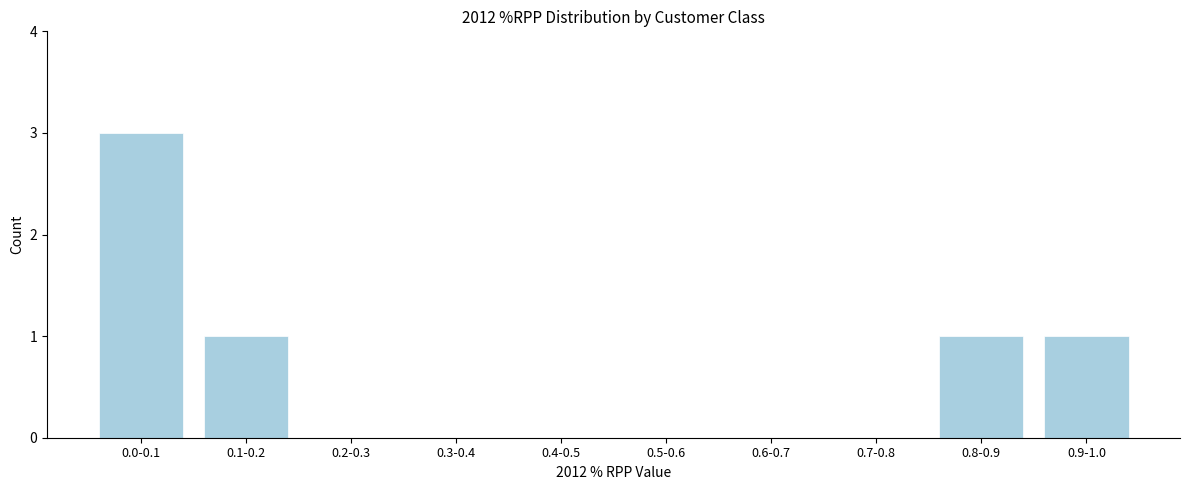

Reading left to right, what are all the values shown in this chart?

0.0-0.1=3	0.1-0.2=1	0.2-0.3=0	0.3-0.4=0	0.4-0.5=0	0.5-0.6=0	0.6-0.7=0	0.7-0.8=0	0.8-0.9=1	0.9-1.0=1